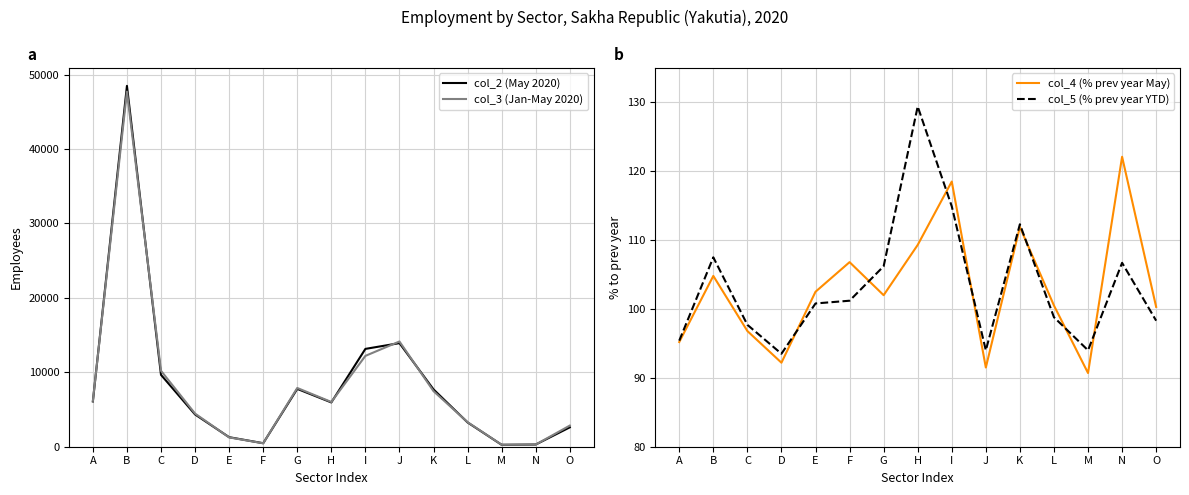

At how many categories does at least one series exceed 46313?

1